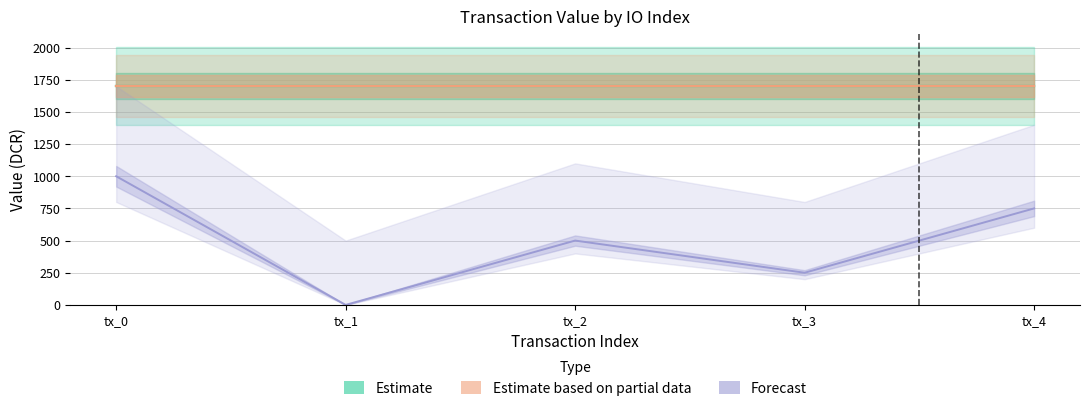

Between tx_4 and tx_0, which is larger?

tx_4